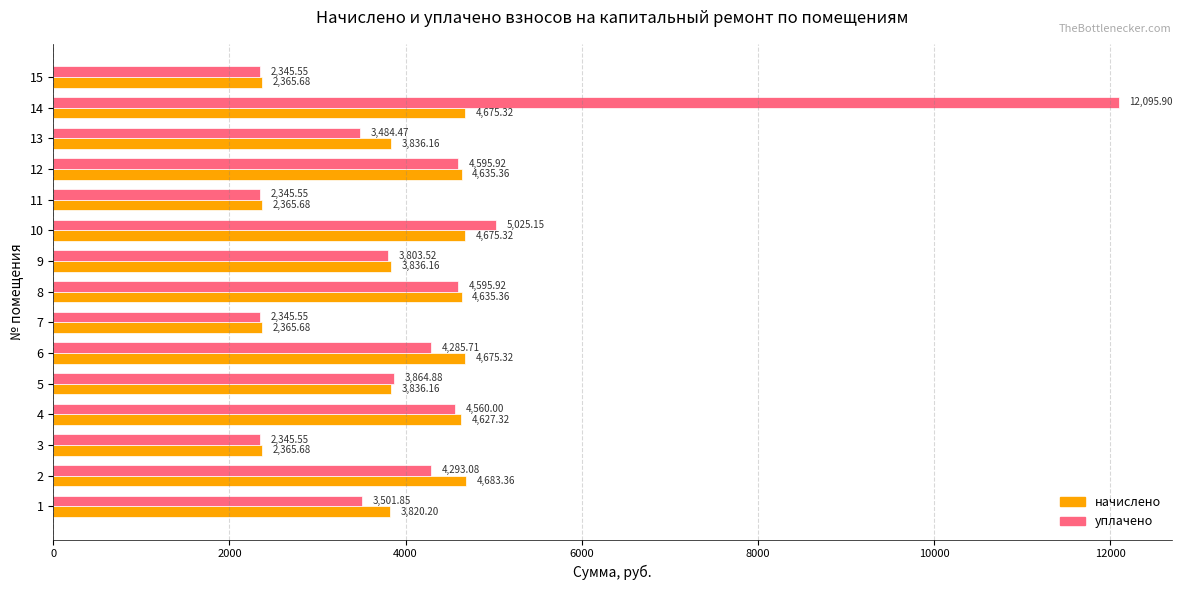

Which series has the largest total across all categories?

уплачено